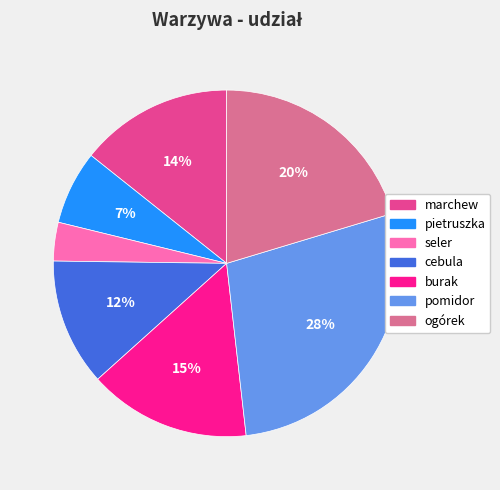

Does any single category account for the majority?

No